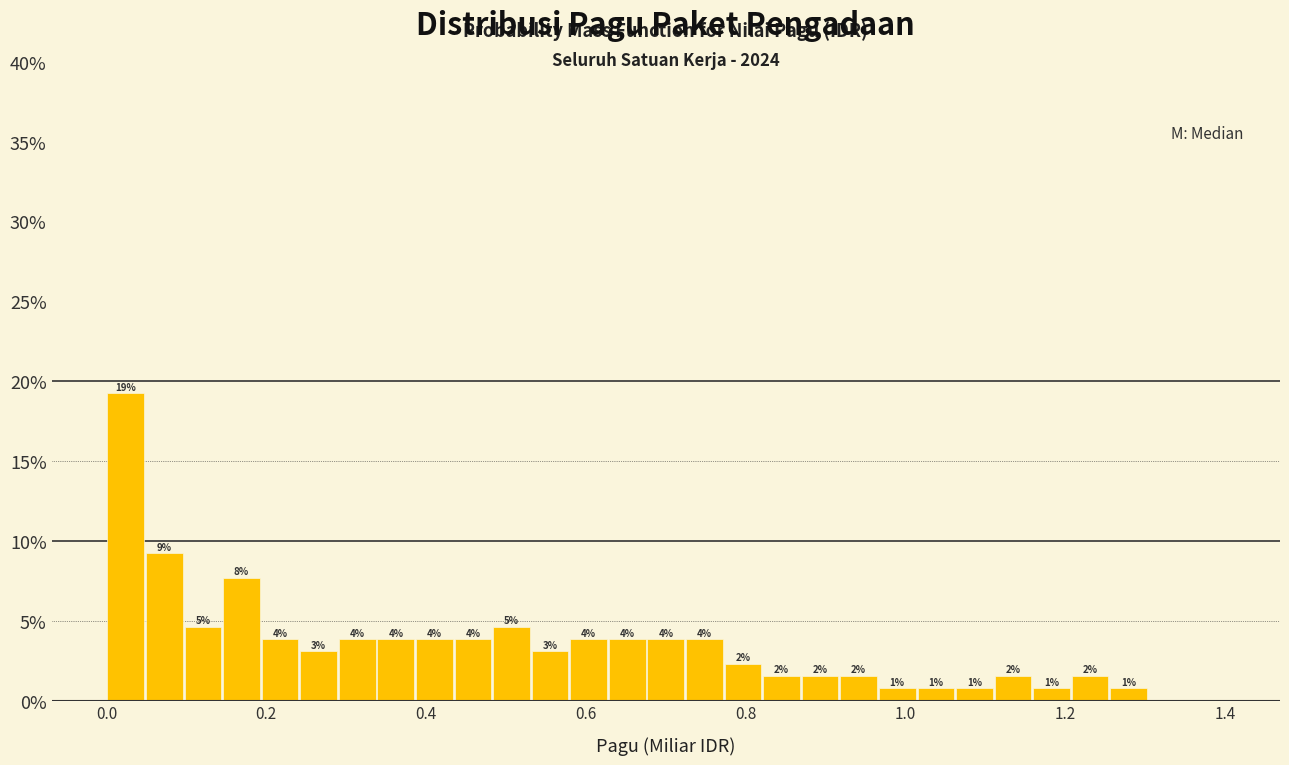

Read against the x-axis, roughly where is the centre of the tallest bar?

0.02